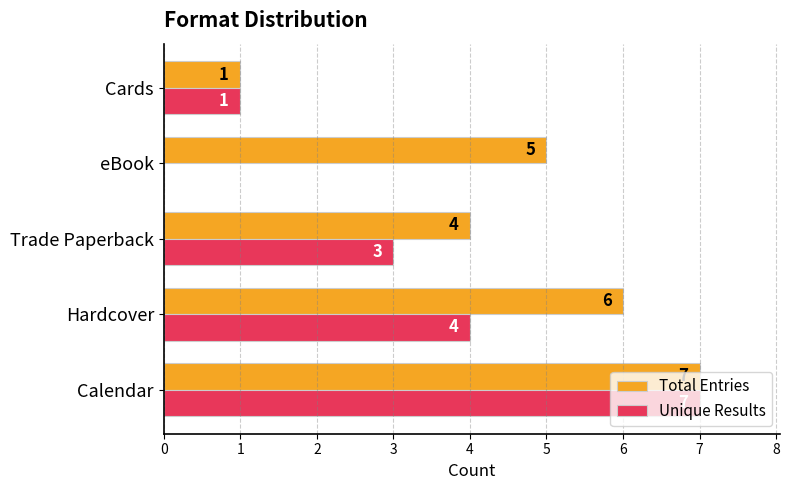

Which series changed the most between Hardcover and eBook?

Unique Results